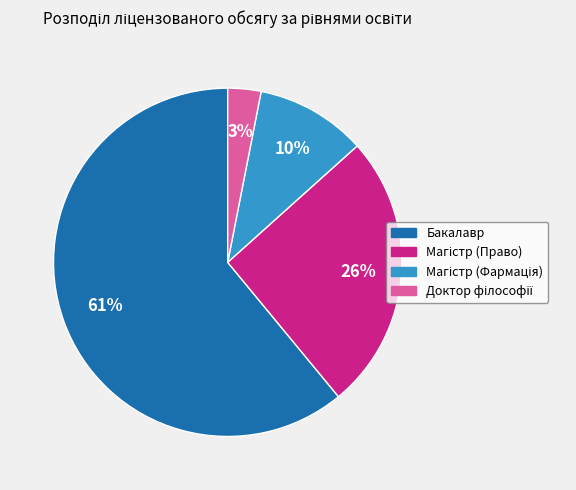

What percentage is the Бакалавр slice, to the nearest percent?

61%